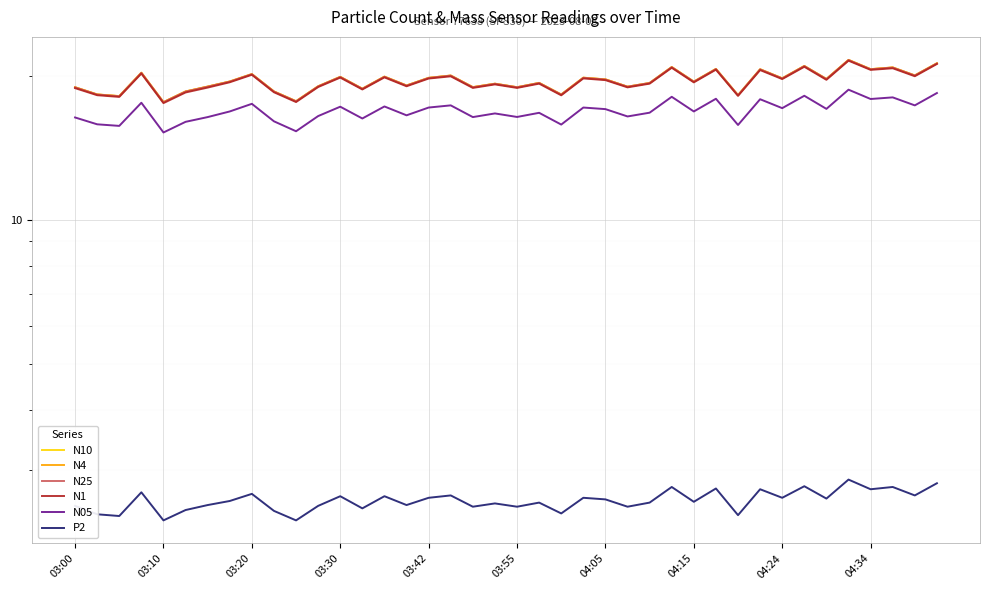

The P2 series shows 1.6 at 26. True or false?

False